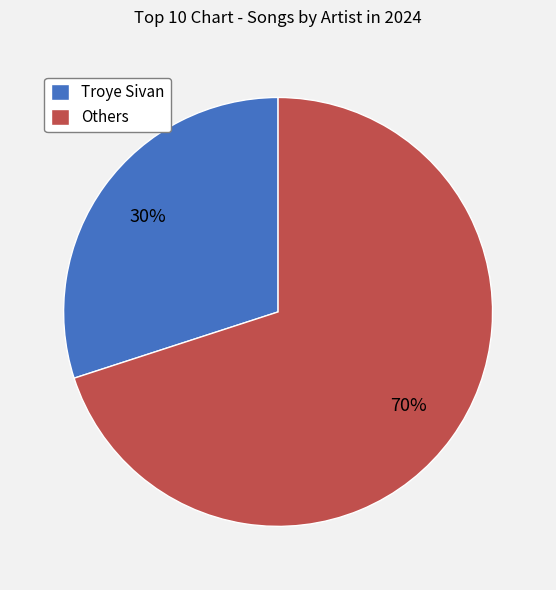

What is the largest slice in the pie chart?

Others